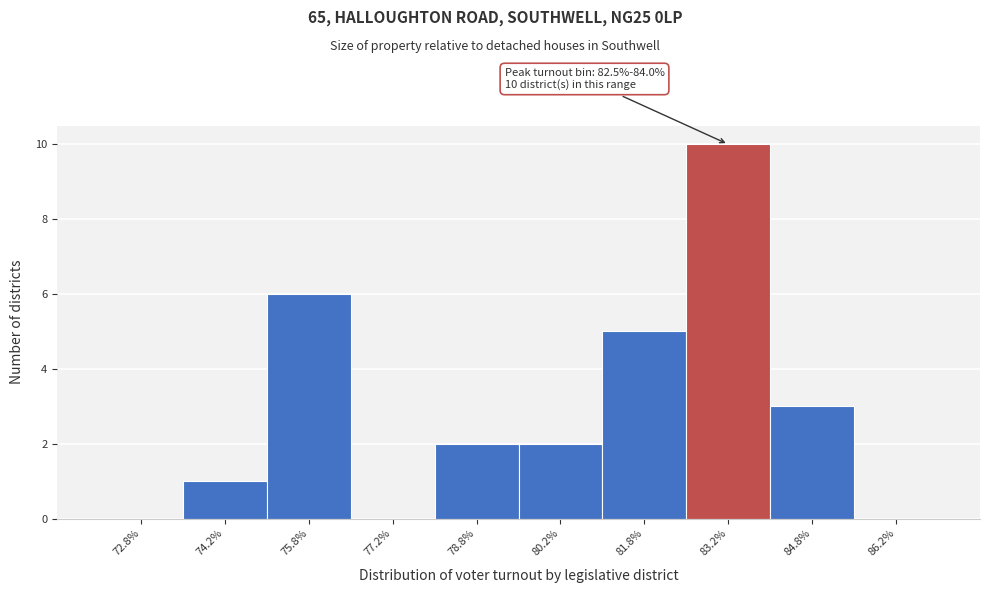

Reading left to right, list all the values displayed in this chart.

72.8%=0	74.2%=1	75.8%=6	77.2%=0	78.8%=2	80.2%=2	81.8%=5	83.2%=10	84.8%=3	86.2%=0